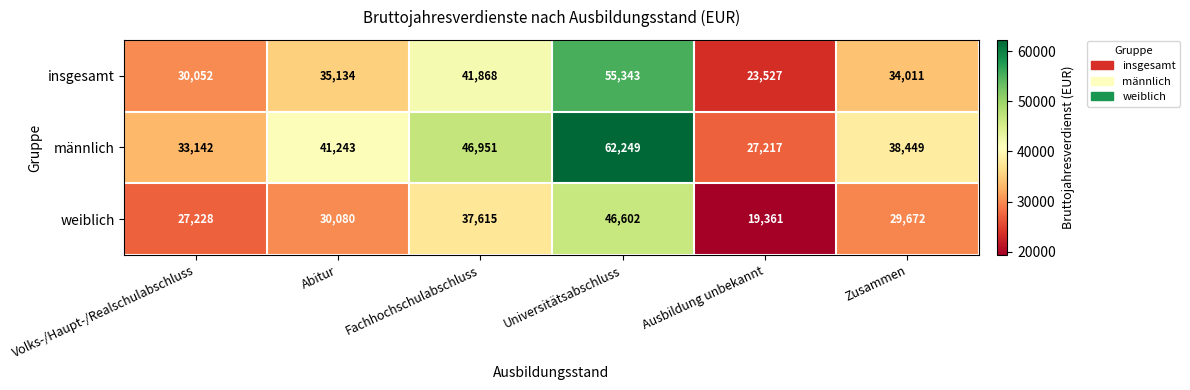

Reading left to right, transcribe all the data shown in this chart.

insgesamt: Volks-/Haupt-/Realschulabschluss=30052	Abitur=35134	Fachhochschulabschluss=41868	Universitätsabschluss=55343	Ausbildung unbekannt=23527	Zusammen=34011
männlich: Volks-/Haupt-/Realschulabschluss=33142	Abitur=41243	Fachhochschulabschluss=46951	Universitätsabschluss=62249	Ausbildung unbekannt=27217	Zusammen=38449
weiblich: Volks-/Haupt-/Realschulabschluss=27228	Abitur=30080	Fachhochschulabschluss=37615	Universitätsabschluss=46602	Ausbildung unbekannt=19361	Zusammen=29672